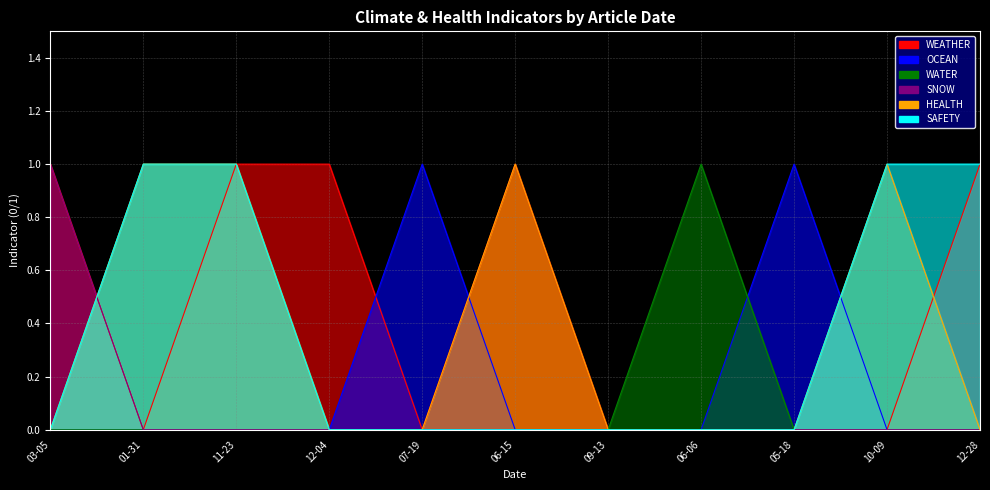

How many values in SNOW are above zero?

1